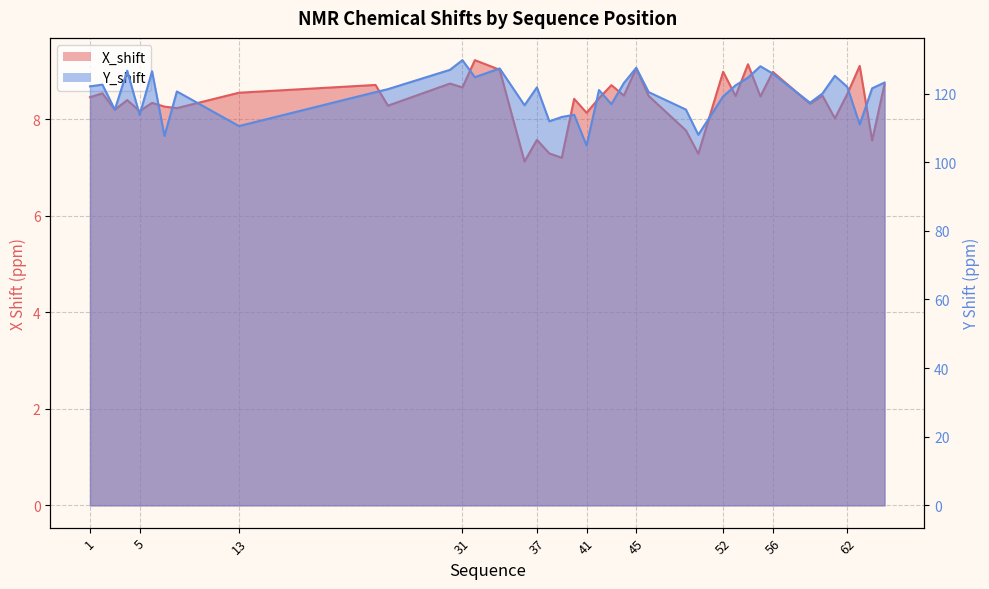

What is the value of the X_shift point at the 22nd from the left?

8.4